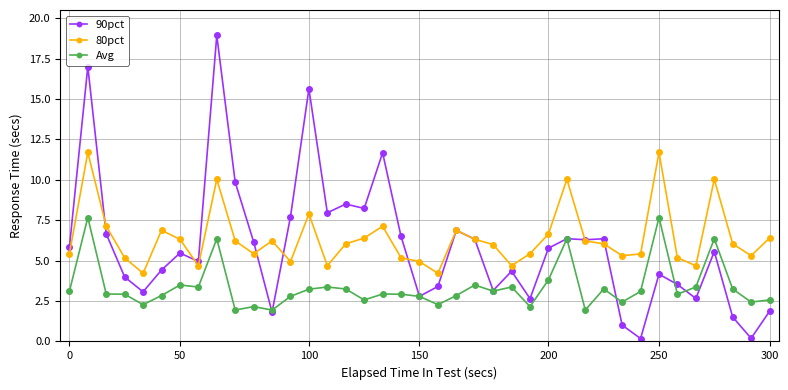

Count the number of data series in this chart.

3